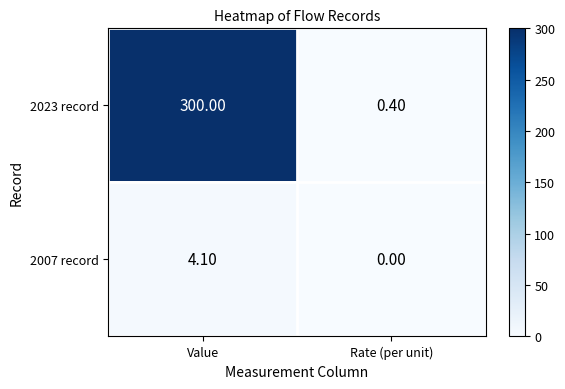

Where is 2007 record nearest to the value 2?

Rate (per unit)